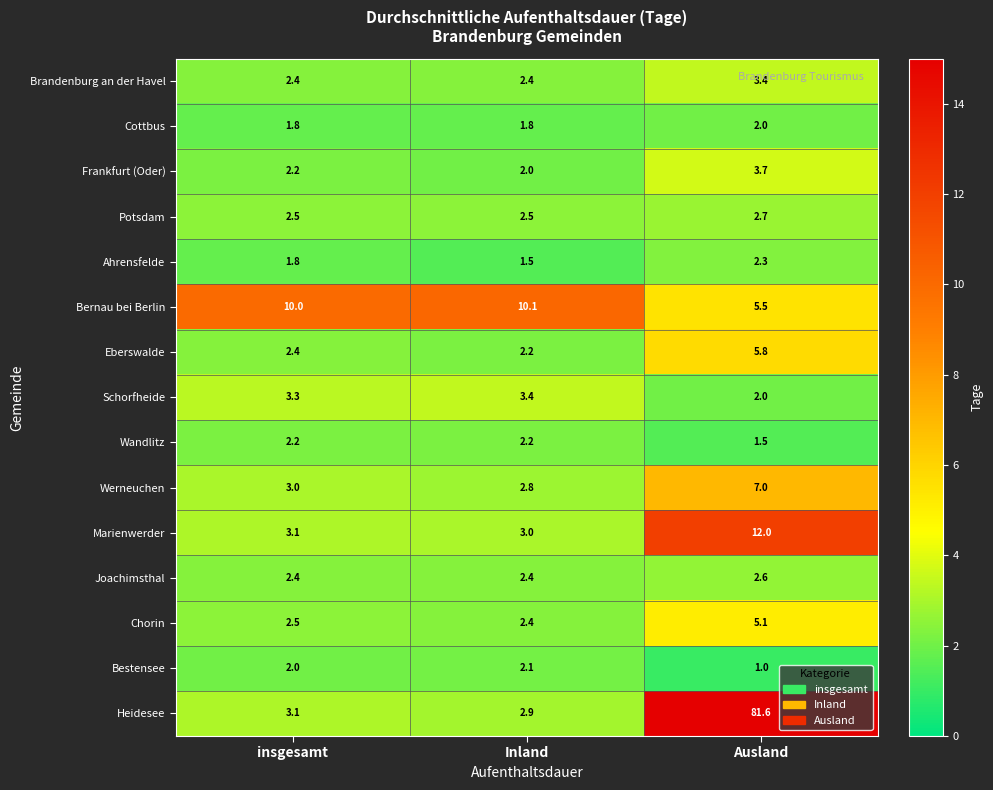

At how many categories does at least one series exceed 6?

3